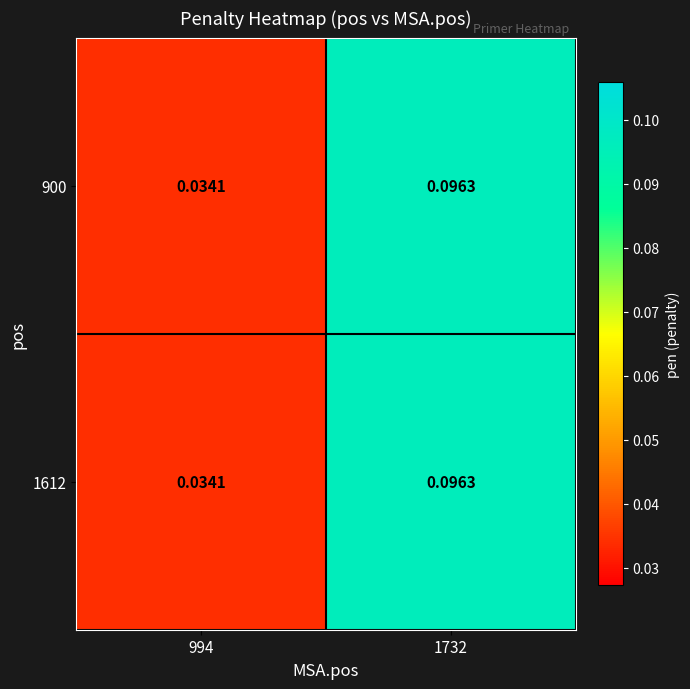

Is the value of 1612 at 1732 greater than the value of 900 at 994?

Yes